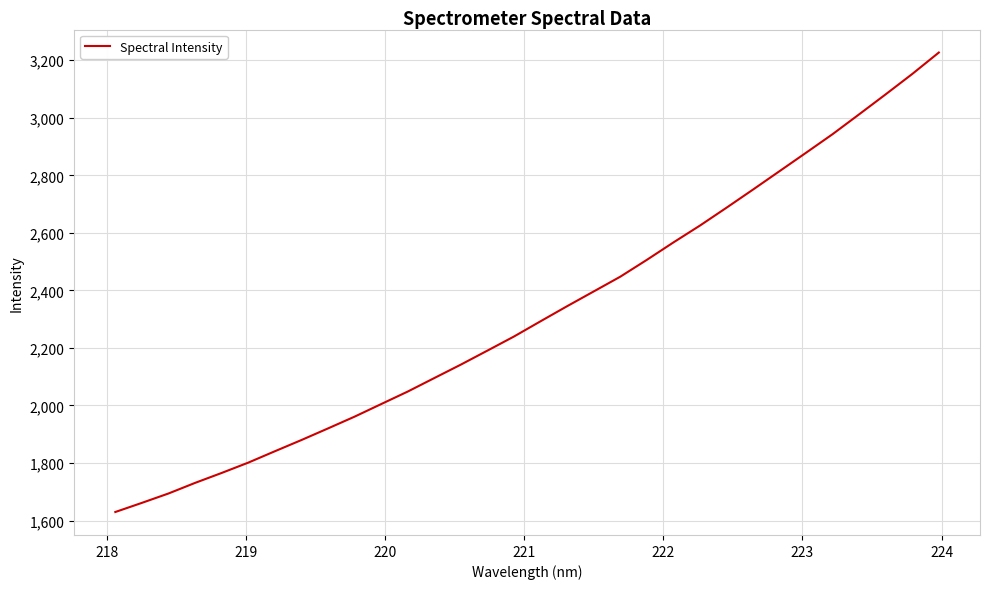

What is the difference between the maximum and minimum values?

1596.9